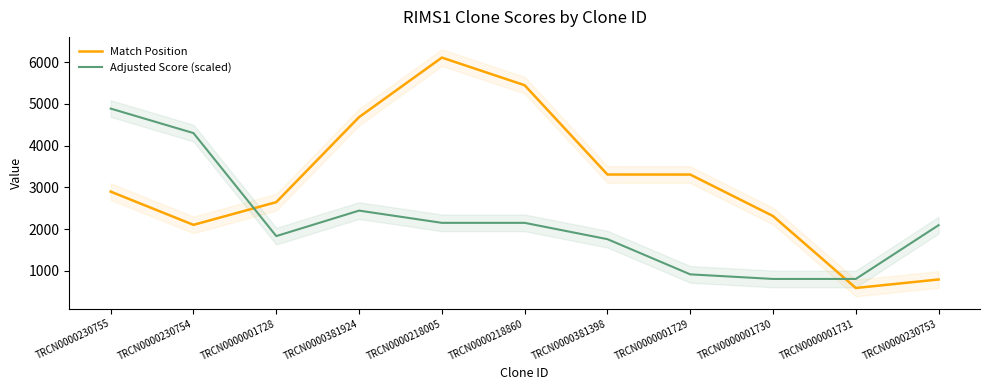

Reading left to right, transcribe all the data shown in this chart.

Match Position: TRCN0000230755=2899.0	TRCN0000230754=2103.0	TRCN0000001728=2647.0	TRCN0000381924=4684.0	TRCN0000218005=6111.0	TRCN0000218860=5449.0	TRCN0000381398=3309.0	TRCN0000001729=3308.0	TRCN0000001730=2314.0	TRCN0000001731=590.0	TRCN0000230753=794.0
Adjusted Score (scaled): TRCN0000230755=4888.8	TRCN0000230754=4302.1	TRCN0000001728=1833.3	TRCN0000381924=2444.4	TRCN0000218005=2151.1	TRCN0000218860=2151.1	TRCN0000381398=1760.0	TRCN0000001729=916.7	TRCN0000001730=806.7	TRCN0000001731=806.7	TRCN0000230753=2095.2